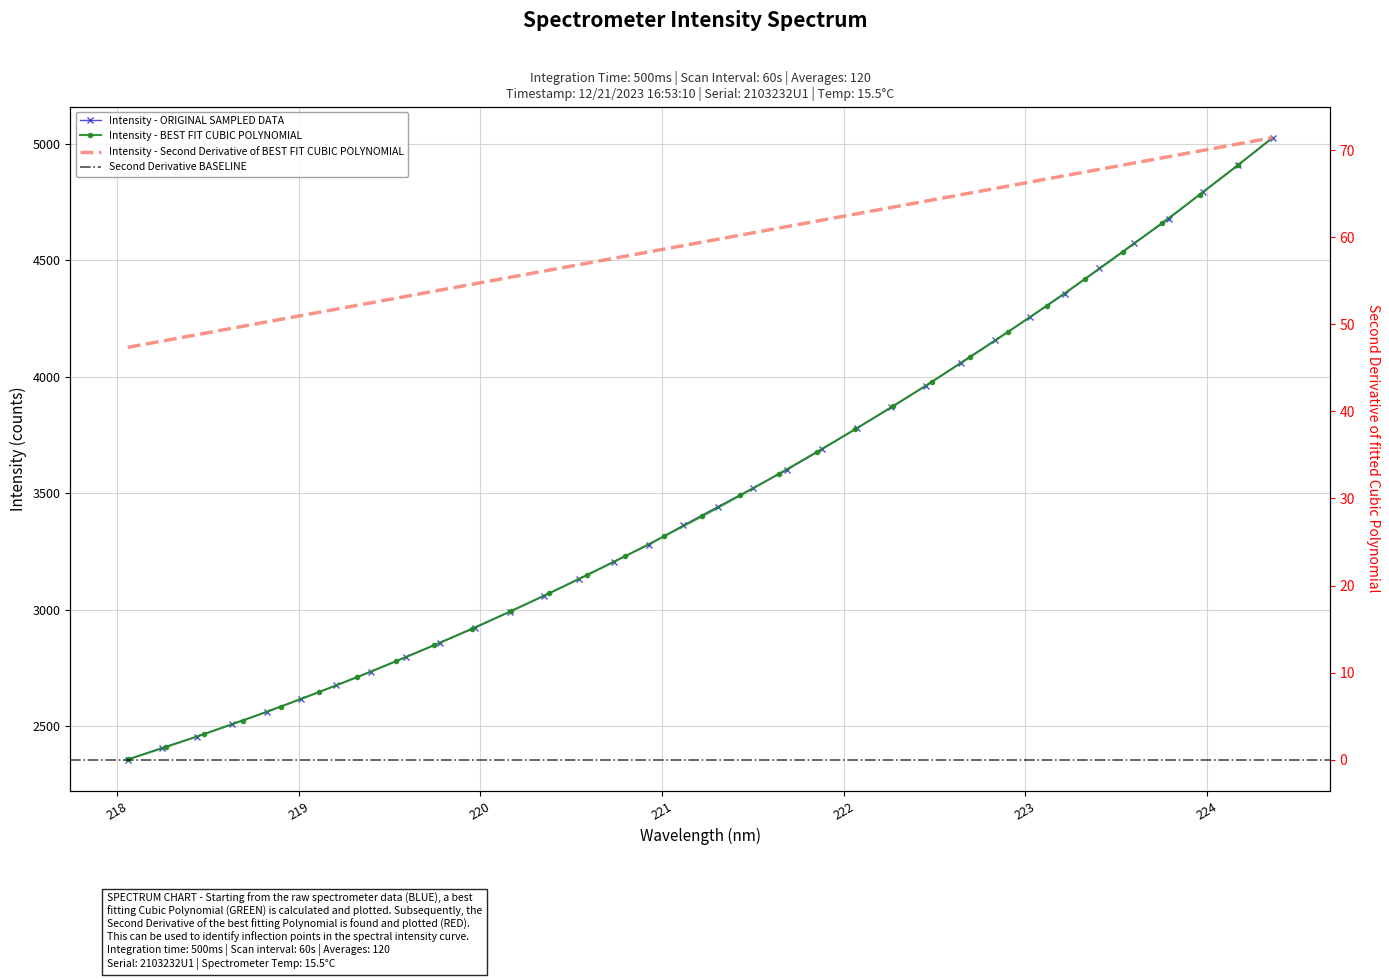

True or false: there are more than 0 points higher than both neighbors.

False